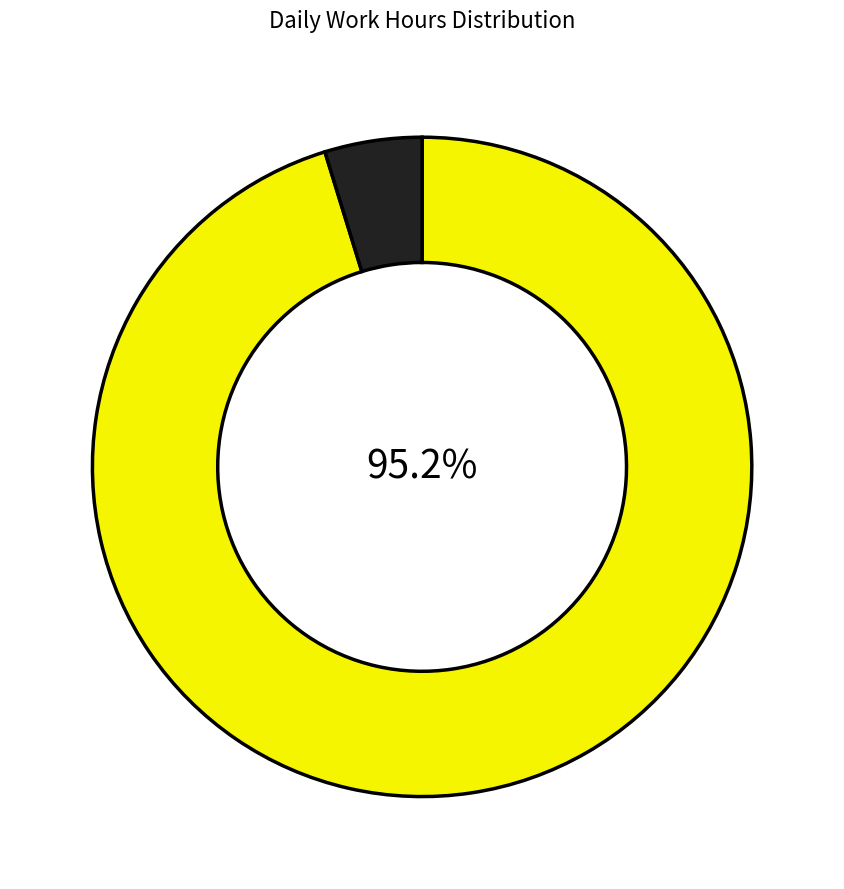

Does any single category account for the majority?

Yes